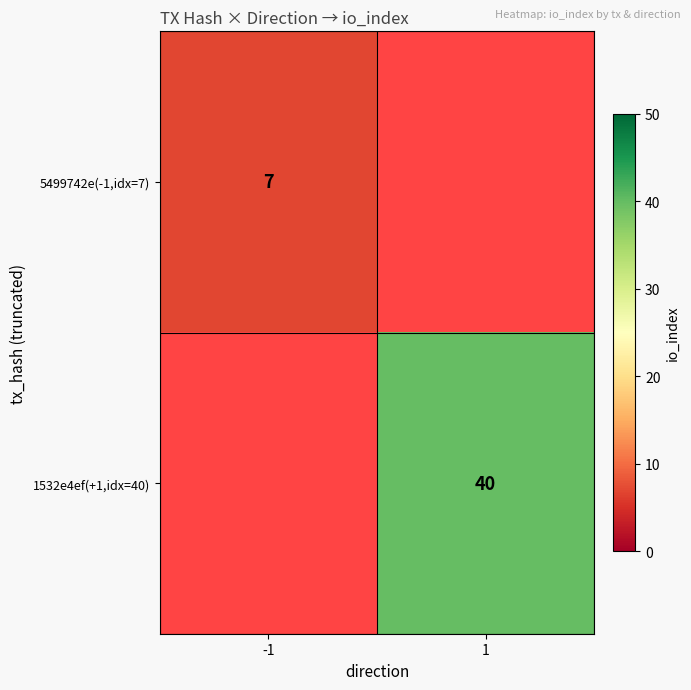

At which category does the chart reach its peak across all series?

1